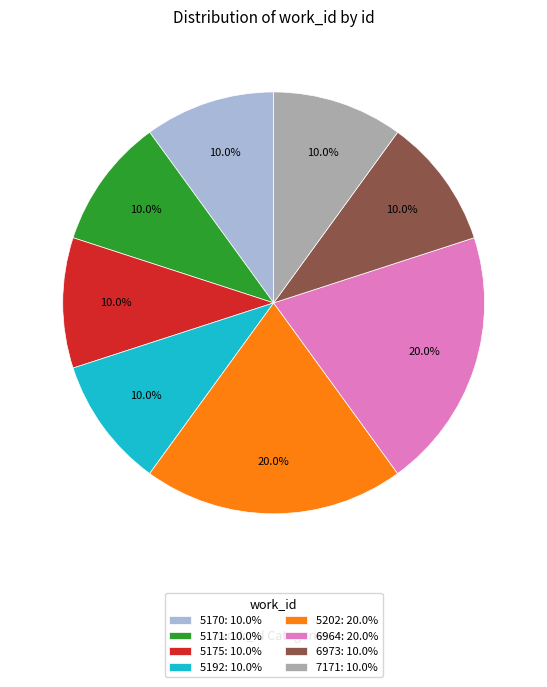

Does 7171: 10.0% account for over 50% of the chart?

No